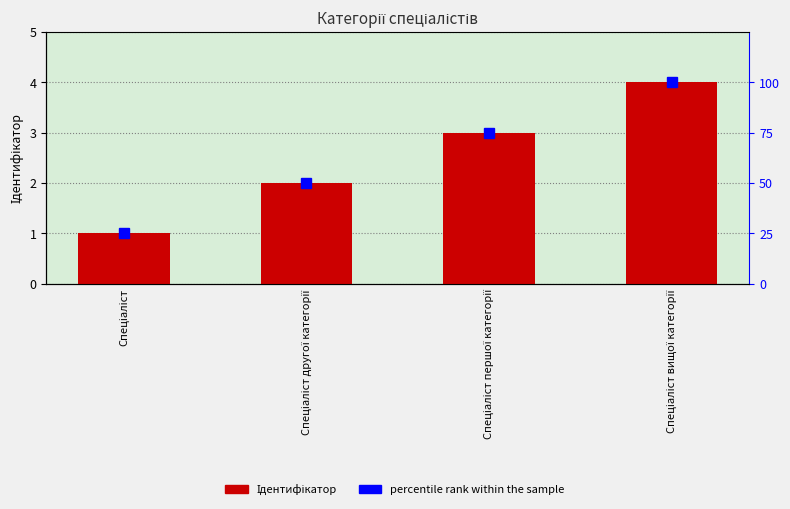

At which category does the chart reach its minimum across all series?

Спеціаліст